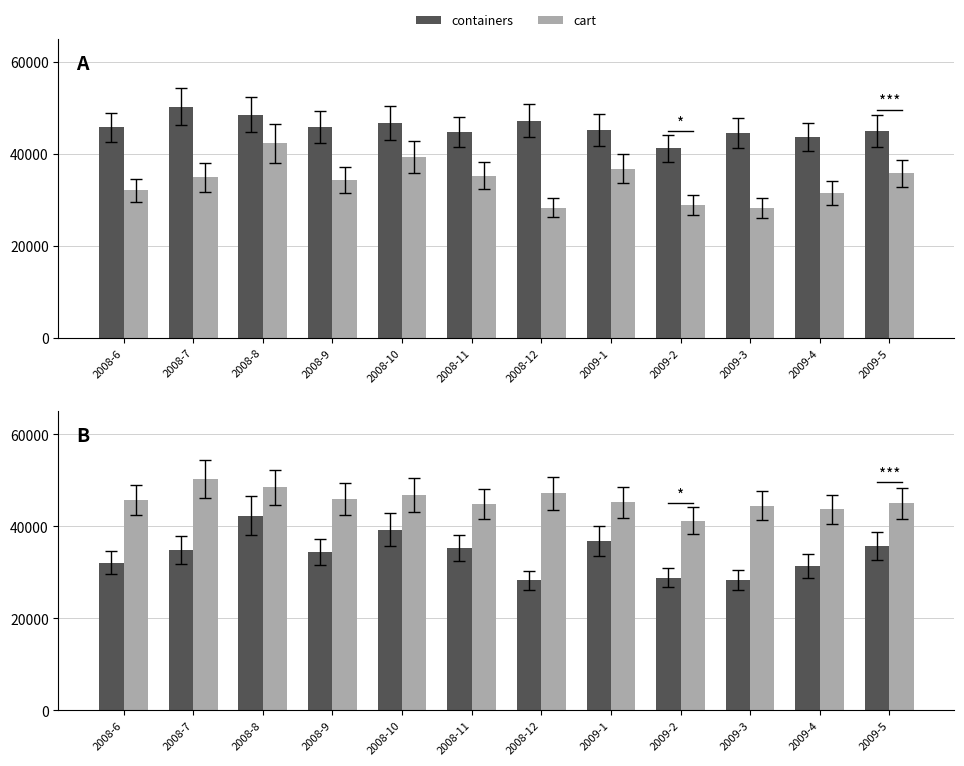

What is the total value across all series at 2008-11?

80051